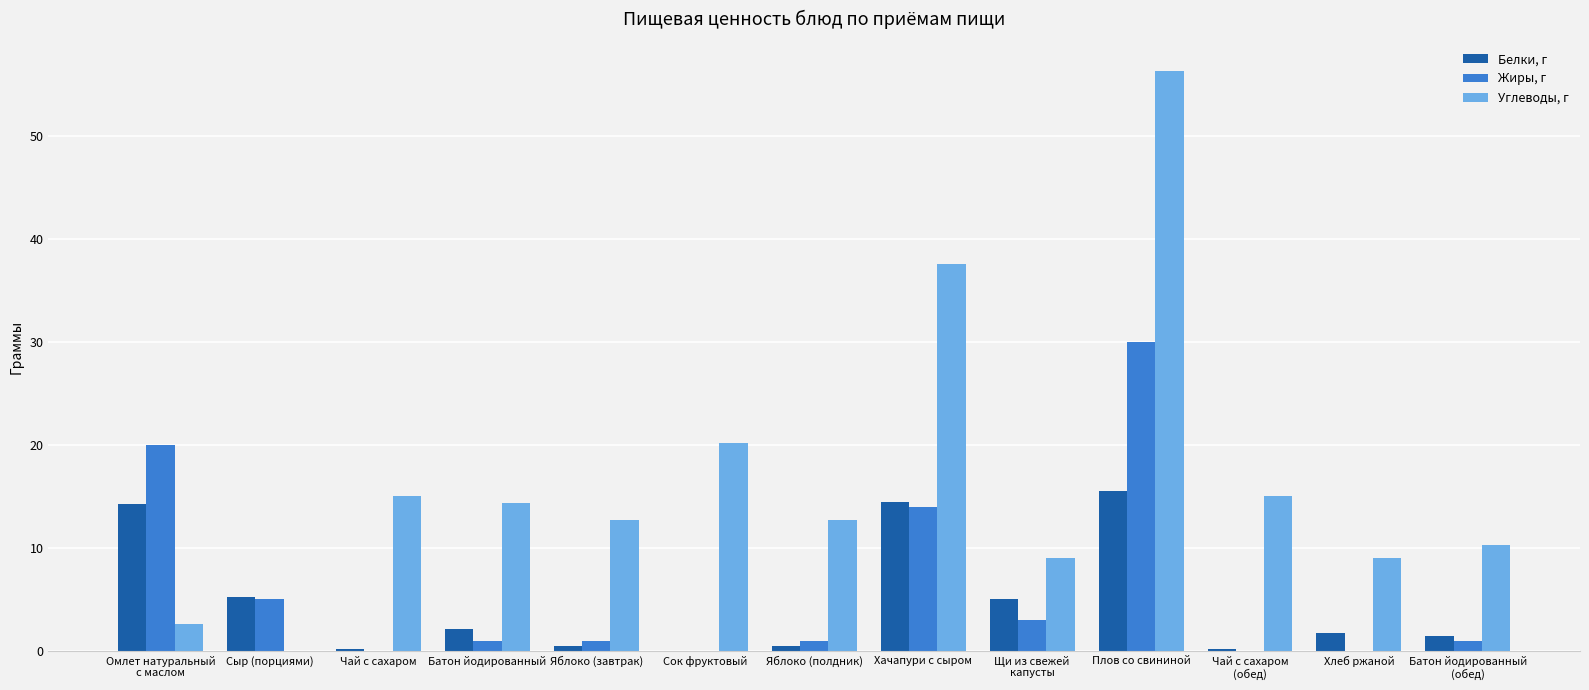

At which label is Жиры, г closest to 15?

Хачапури с сыром